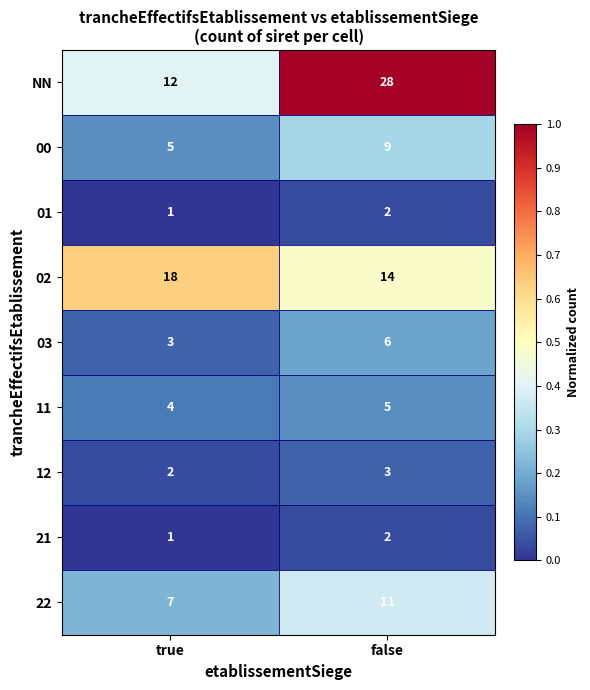

What is the difference between the highest and lowest values at true?

17